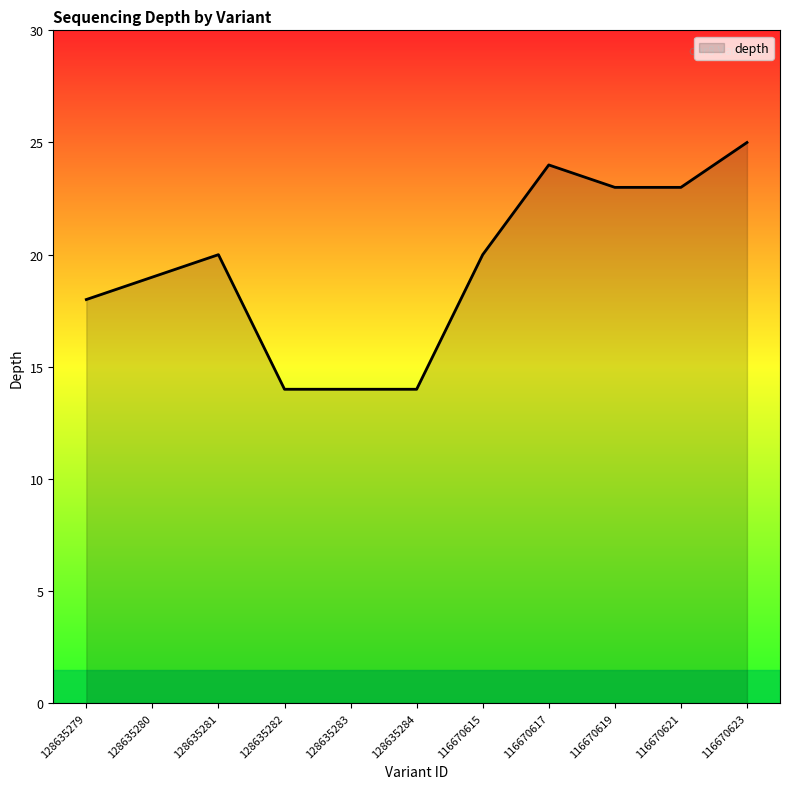

Does the chart have visible grid lines?

No